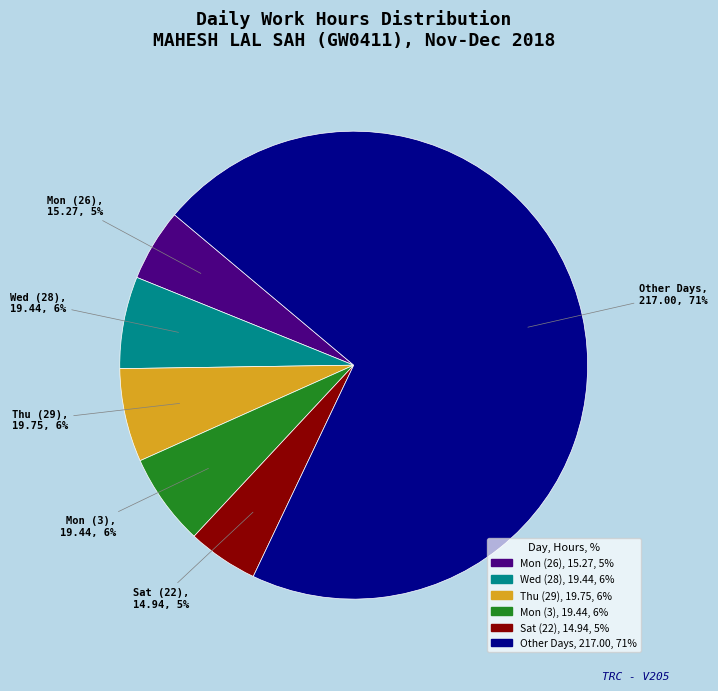

Count the number of slices in the pie.

6